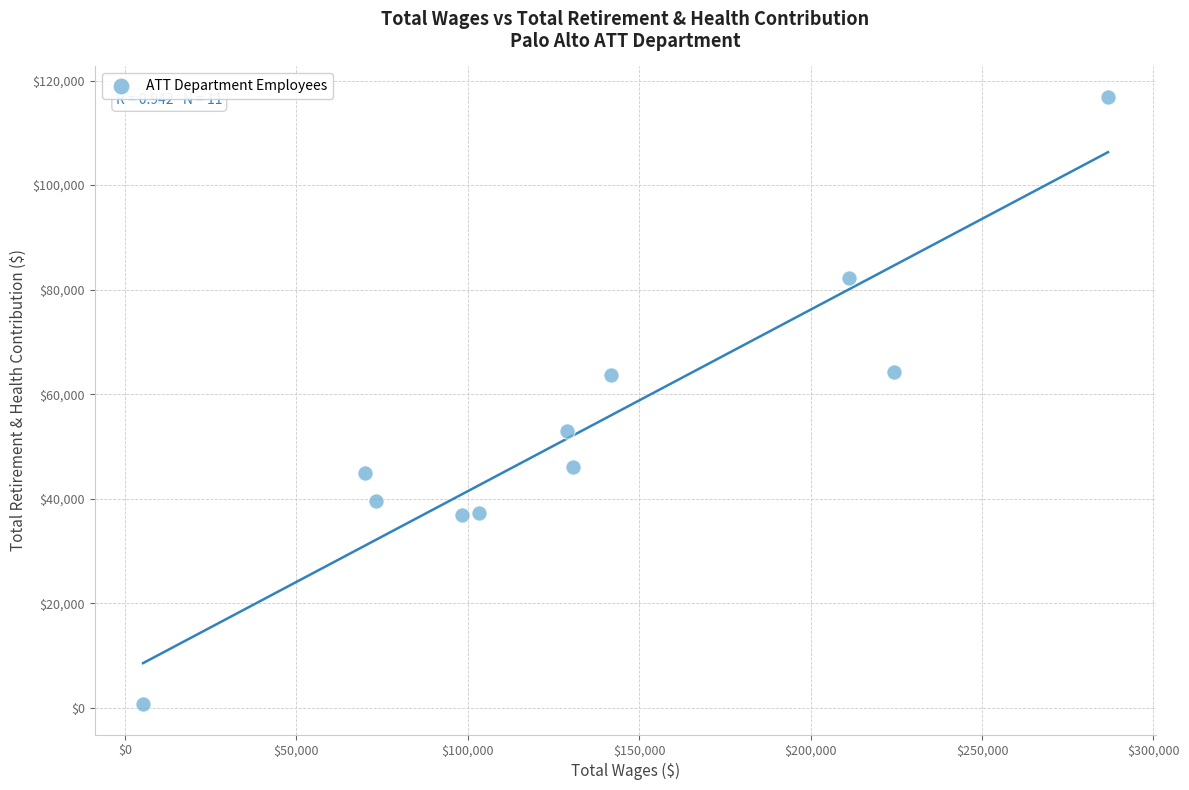

What is the range of Y values (max minus min)?

116130